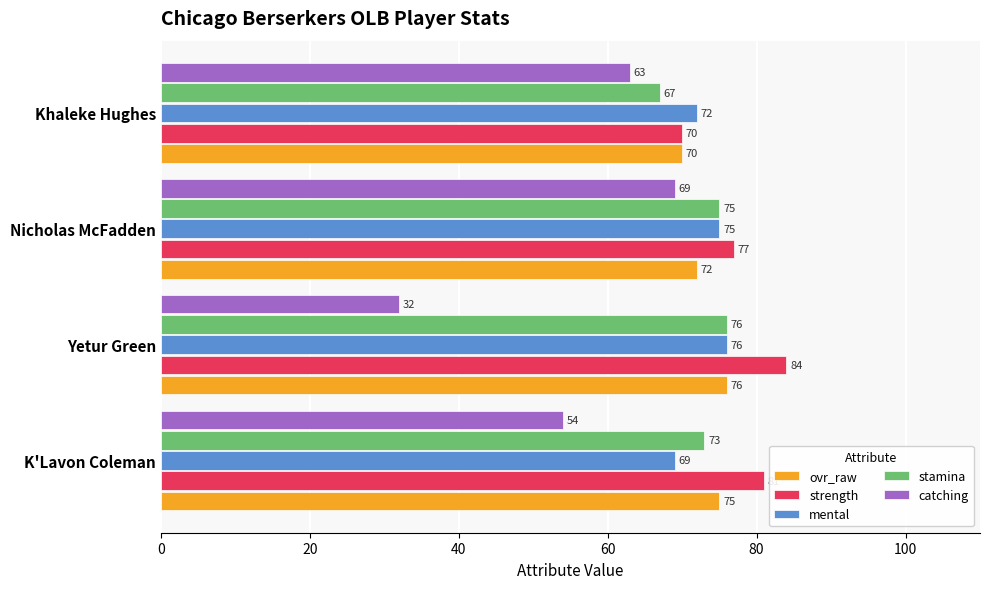

What is the sum of all catching values?

218